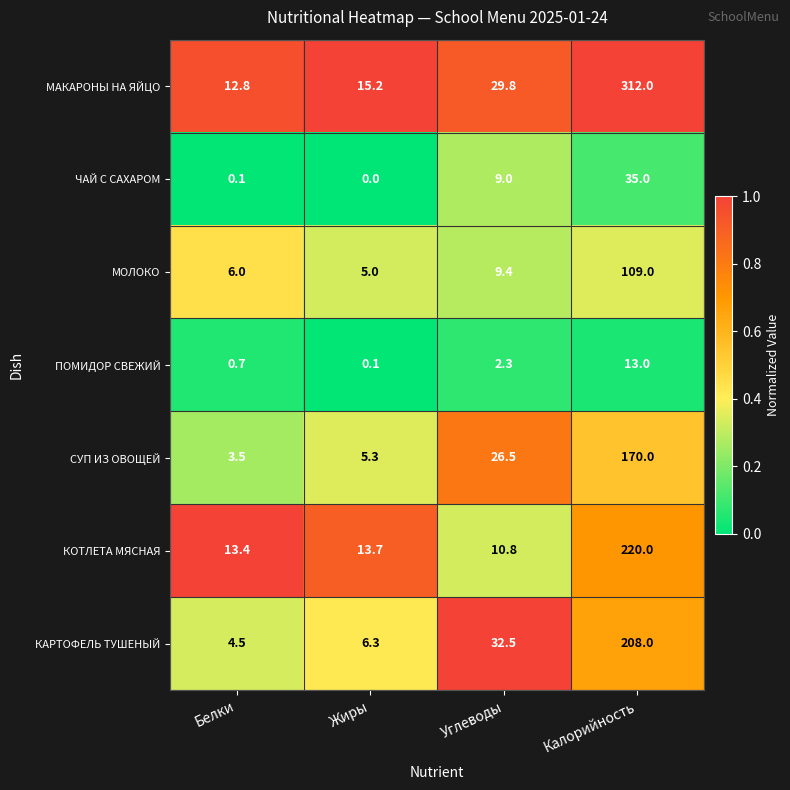

The КОТЛЕТА МЯСНАЯ series shows 220.0 at Калорийность. True or false?

True